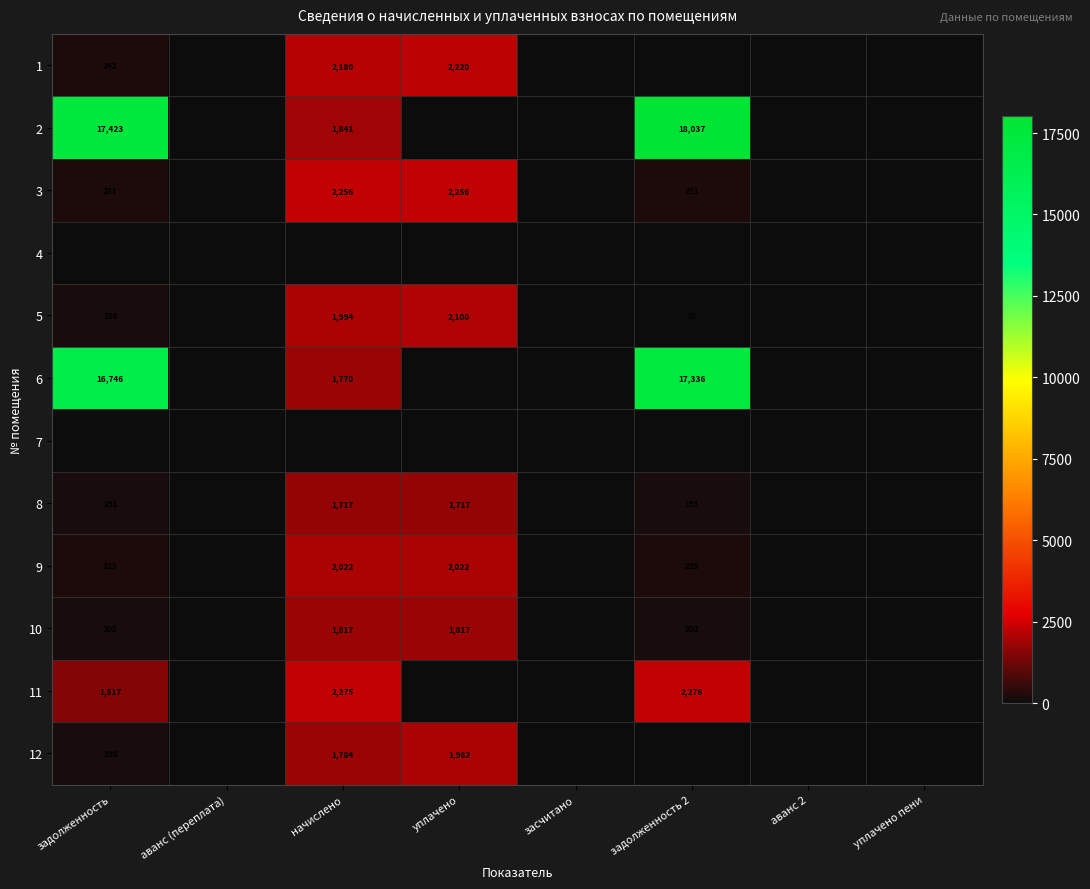

The 8 series shows 74 at задолженность 2. True or false?

False